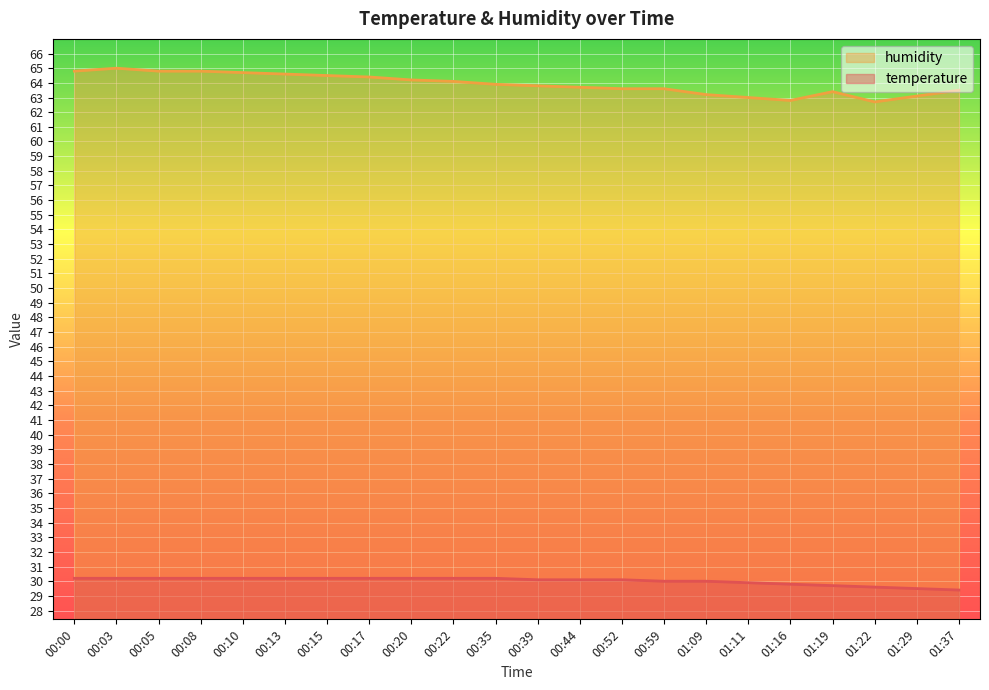

Where does the humidity series first go above 63?

00:00